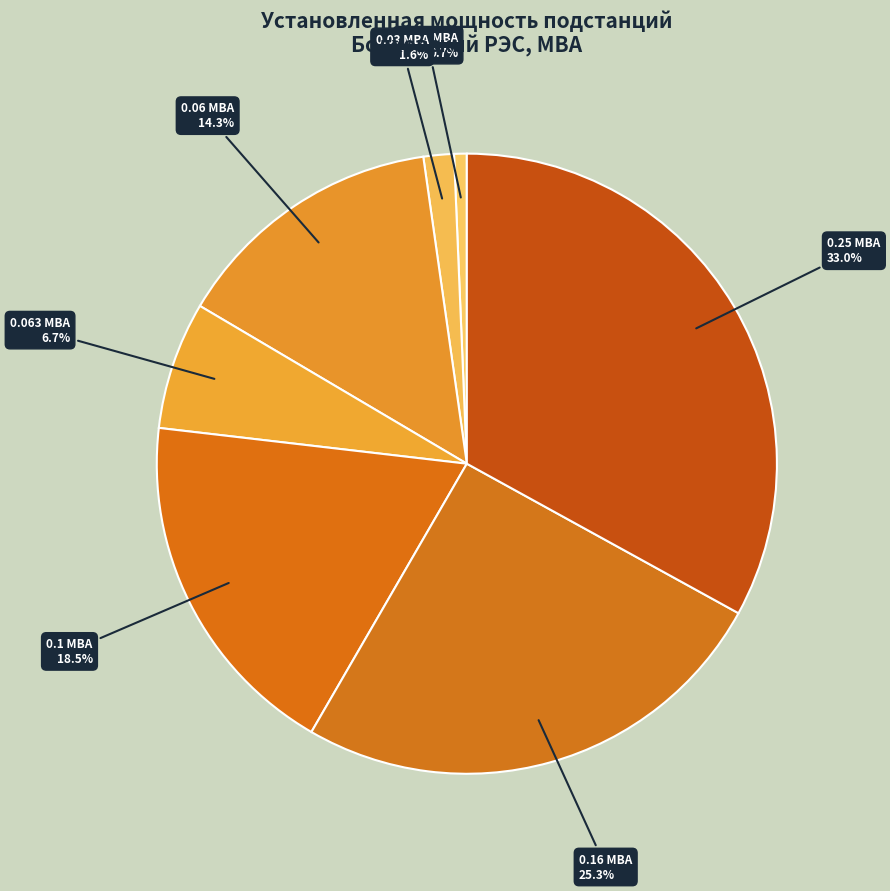

Count the number of slices in the pie.

7